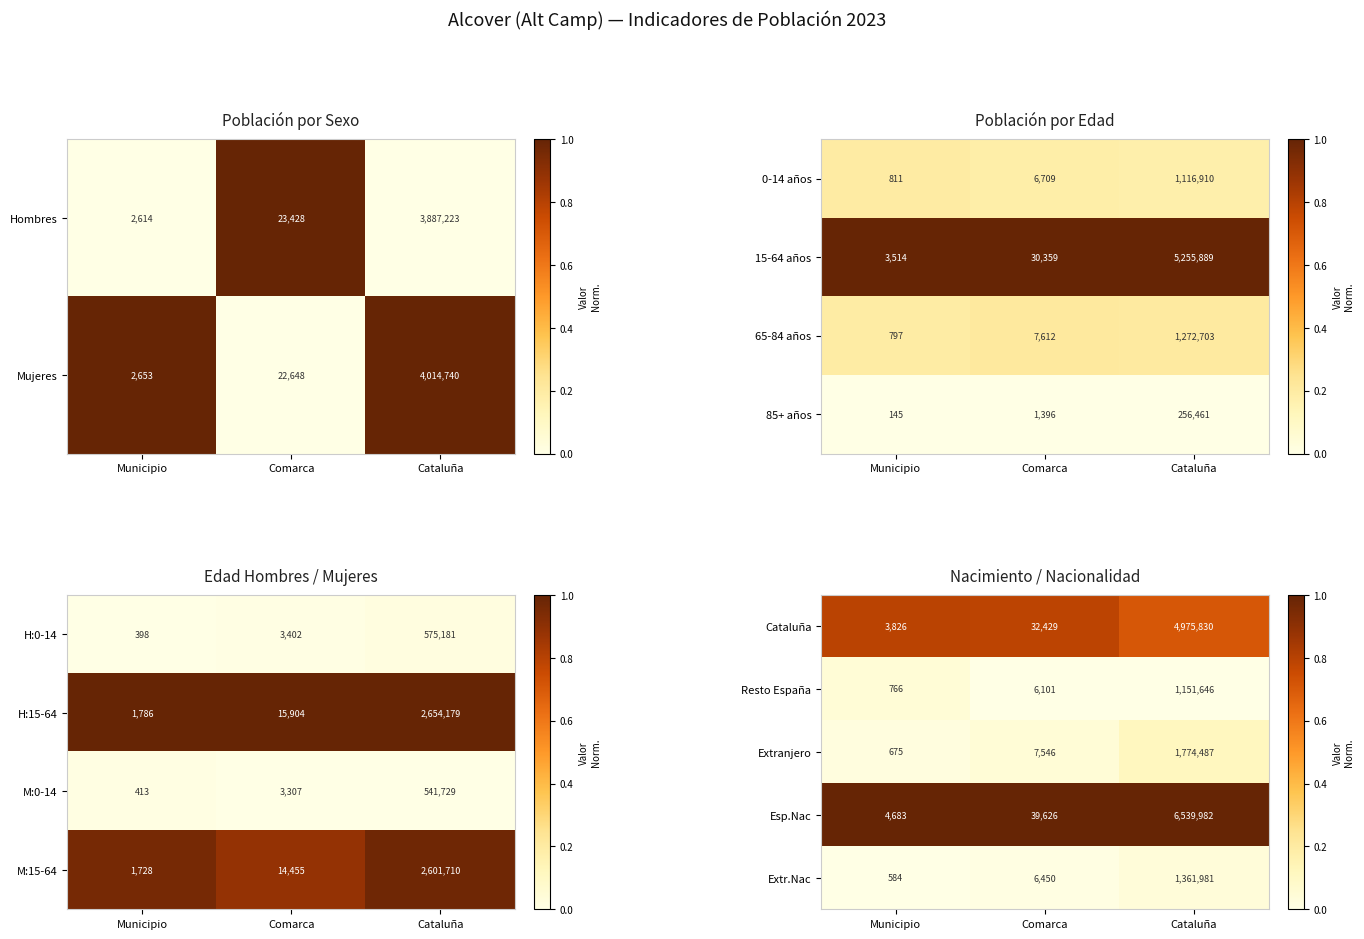

Read the Esp.Nac value at Municipio, to the nearest 100.

4700